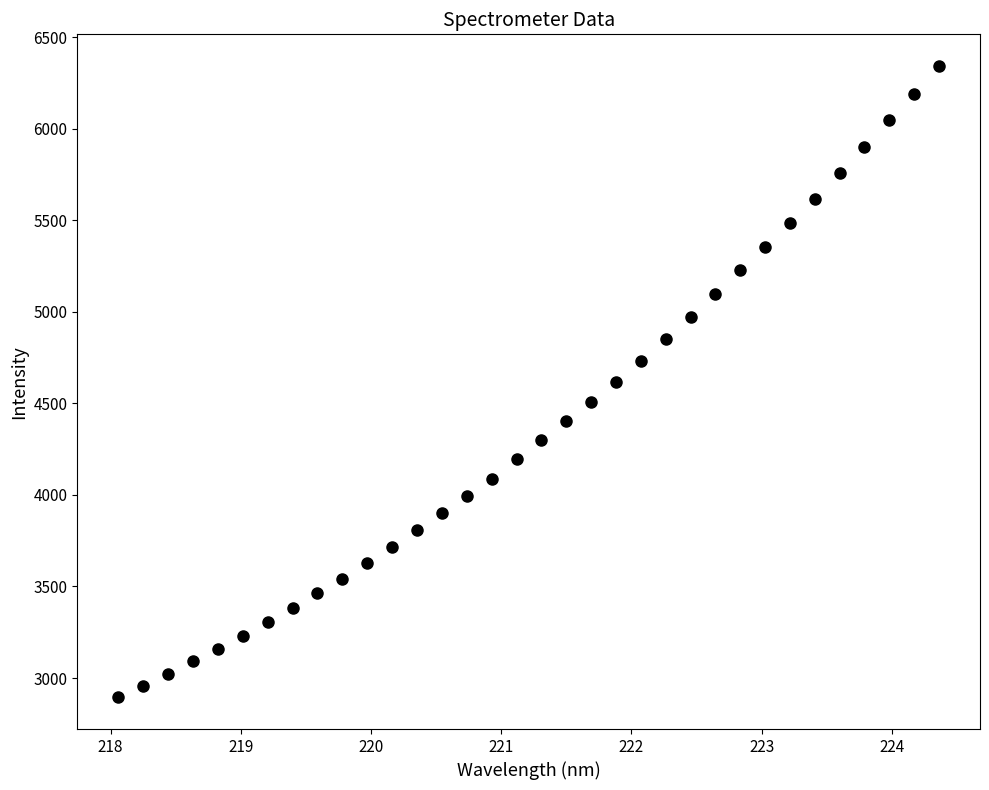

What is the range of Y values (max minus min)?

3448.6